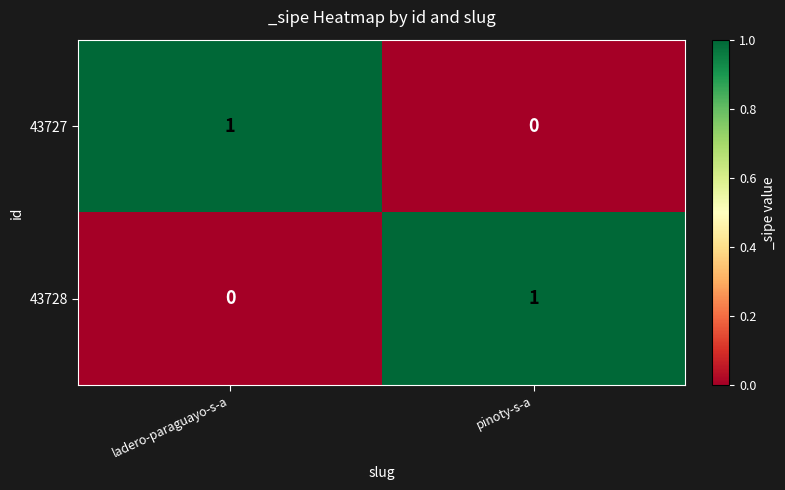

Rank the series at pinoty-s-a from highest to lowest value.

43728, 43727